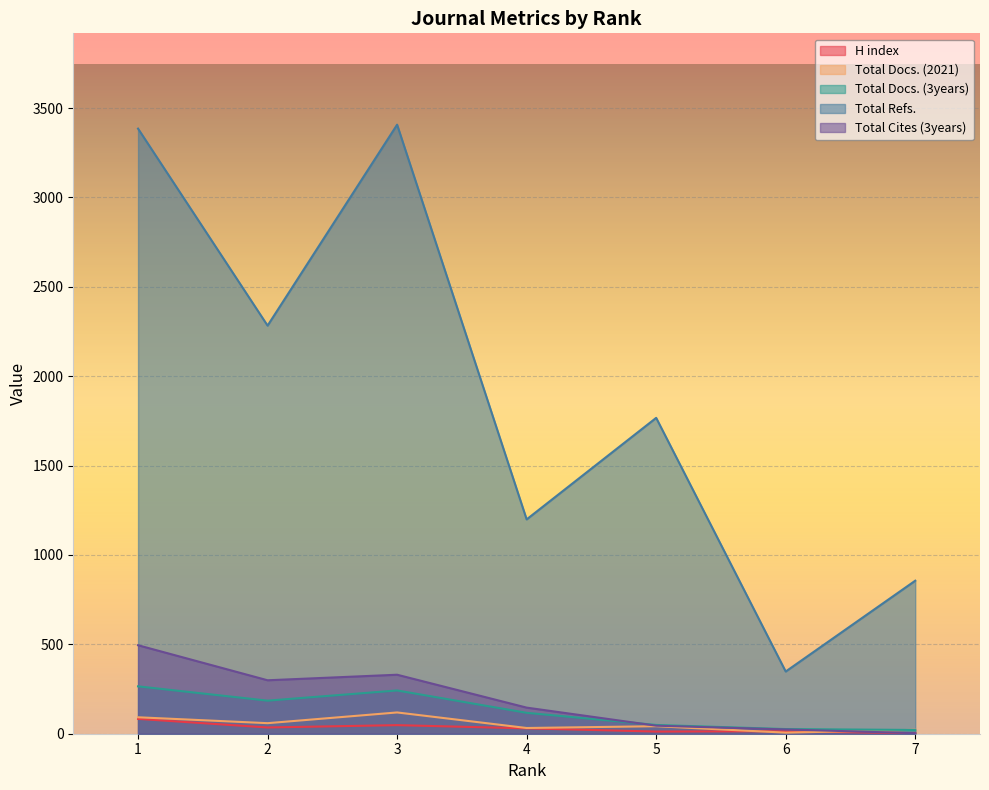

At which label is Total Refs. closest to 1877?

5